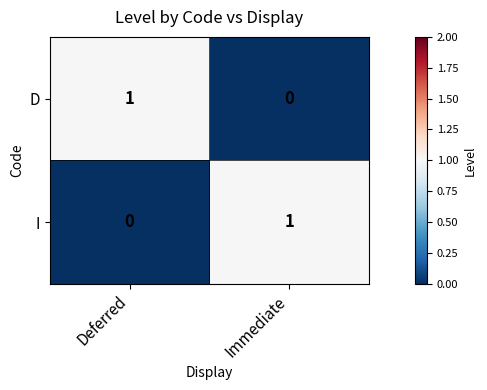

Count the number of categories in the chart.

2